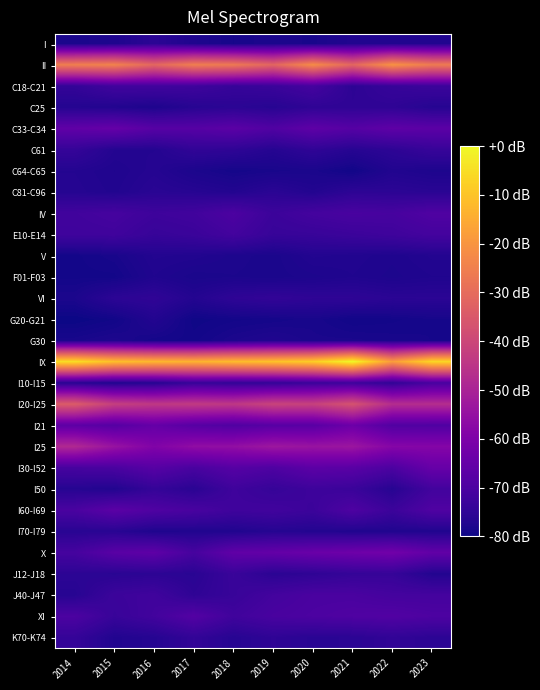

Reading left to right, list all the values displayed in this chart.

I: 2014=-78.3	2015=-77.7	2016=-75.7	2017=-77.7	2018=-78.8	2019=-78.1	2020=-78.6	2021=-77.3	2022=-77.3	2023=-77.3
II: 2014=-25.0	2015=-24.2	2016=-31.2	2017=-25.2	2018=-26.5	2019=-31.6	2020=-21.9	2021=-31.4	2022=-20.5	2023=-26.0
C18-C21: 2014=-74.4	2015=-71.9	2016=-71.9	2017=-72.4	2018=-73.8	2019=-73.2	2020=-71.1	2021=-75.5	2022=-73.8	2023=-73.0
C25: 2014=-76.9	2015=-77.3	2016=-77.9	2017=-76.5	2018=-75.9	2019=-76.5	2020=-75.2	2021=-75.2	2022=-75.2	2023=-76.7
C33-C34: 2014=-65.9	2015=-64.9	2016=-67.8	2017=-68.0	2018=-67.0	2019=-69.0	2020=-66.4	2021=-68.0	2022=-66.4	2023=-67.0
C61: 2014=-74.2	2015=-76.9	2016=-76.9	2017=-74.8	2018=-75.2	2019=-76.7	2020=-75.0	2021=-76.5	2022=-75.5	2023=-73.8
C64-C65: 2014=-76.9	2015=-77.5	2016=-76.7	2017=-78.1	2018=-79.0	2019=-78.6	2020=-78.3	2021=-79.4	2022=-77.3	2023=-77.9
C81-C96: 2014=-76.7	2015=-77.3	2016=-76.1	2017=-76.5	2018=-77.1	2019=-75.9	2020=-77.1	2021=-75.5	2022=-75.7	2023=-76.1
IV: 2014=-71.9	2015=-71.1	2016=-72.6	2017=-71.9	2018=-69.9	2019=-73.0	2020=-71.3	2021=-70.5	2022=-70.9	2023=-69.3
E10-E14: 2014=-72.4	2015=-72.1	2016=-73.8	2017=-73.2	2018=-71.5	2019=-73.8	2020=-73.6	2021=-73.0	2022=-72.4	2023=-71.3
V: 2014=-79.2	2015=-78.6	2016=-77.1	2017=-77.3	2018=-77.9	2019=-78.3	2020=-77.1	2021=-77.3	2022=-77.7	2023=-77.1
F01-F03: 2014=-79.2	2015=-79.2	2016=-77.5	2017=-78.3	2018=-78.1	2019=-78.3	2020=-77.9	2021=-77.5	2022=-77.9	2023=-77.5
VI: 2014=-78.1	2015=-75.7	2016=-75.0	2017=-76.9	2018=-75.2	2019=-74.6	2020=-75.2	2021=-75.2	2022=-75.9	2023=-75.9
G20-G21: 2014=-80.0	2015=-79.4	2016=-77.1	2017=-79.6	2018=-79.2	2019=-79.0	2020=-78.6	2021=-79.4	2022=-79.2	2023=-78.8
G30: 2014=-78.6	2015=-77.9	2016=-79.0	2017=-79.2	2018=-78.1	2019=-77.5	2020=-78.3	2021=-78.3	2022=-78.6	2023=-78.8
IX: 2014=-4.8	2015=-10.7	2016=-12.4	2017=-13.2	2018=-11.6	2019=-10.1	2020=-8.1	2021=0.0	2022=-18.2	2023=-6.2
I10-I15: 2014=-76.3	2015=-77.5	2016=-76.7	2017=-73.8	2018=-74.6	2019=-74.4	2020=-73.2	2021=-72.6	2022=-74.8	2023=-70.7
I20-I25: 2014=-34.1	2015=-42.0	2016=-43.8	2017=-43.2	2018=-44.0	2019=-40.7	2020=-41.3	2021=-36.6	2022=-46.9	2023=-46.9
I21: 2014=-66.8	2015=-68.2	2016=-65.1	2017=-68.0	2018=-69.3	2019=-67.8	2020=-67.6	2021=-63.7	2022=-69.0	2023=-69.3
I25: 2014=-48.2	2015=-54.4	2016=-59.3	2017=-56.0	2018=-55.6	2019=-53.1	2020=-54.2	2021=-53.5	2022=-58.3	2023=-58.5
I30-I52: 2014=-70.9	2015=-70.3	2016=-67.8	2017=-70.5	2018=-68.0	2019=-69.5	2020=-66.8	2021=-67.4	2022=-69.9	2023=-64.7
I50: 2014=-76.7	2015=-77.3	2016=-74.2	2017=-76.1	2018=-72.4	2019=-74.0	2020=-72.6	2021=-73.2	2022=-76.5	2023=-71.7
I60-I69: 2014=-70.3	2015=-67.0	2016=-69.3	2017=-70.5	2018=-72.4	2019=-71.9	2020=-73.0	2021=-69.5	2022=-73.0	2023=-69.3
I70-I79: 2014=-76.3	2015=-76.3	2016=-77.7	2017=-77.5	2018=-77.5	2019=-76.7	2020=-77.1	2021=-77.5	2022=-77.5	2023=-77.5
X: 2014=-71.1	2015=-67.4	2016=-66.4	2017=-70.9	2018=-65.9	2019=-65.3	2020=-64.1	2021=-63.3	2022=-62.4	2023=-65.7
J12-J18: 2014=-75.7	2015=-76.1	2016=-75.7	2017=-76.1	2018=-73.4	2019=-75.9	2020=-75.2	2021=-74.2	2022=-74.0	2023=-77.1
J40-J47: 2014=-76.5	2015=-73.0	2016=-72.1	2017=-75.2	2018=-73.6	2019=-71.5	2020=-70.3	2021=-70.3	2022=-71.3	2023=-71.3
XI: 2014=-69.9	2015=-73.6	2016=-71.7	2017=-68.4	2018=-72.1	2019=-70.5	2020=-69.9	2021=-69.3	2022=-68.8	2023=-69.7
K70-K74: 2014=-74.2	2015=-77.3	2016=-76.7	2017=-74.6	2018=-76.5	2019=-75.2	2020=-76.1	2021=-75.9	2022=-74.8	2023=-75.7